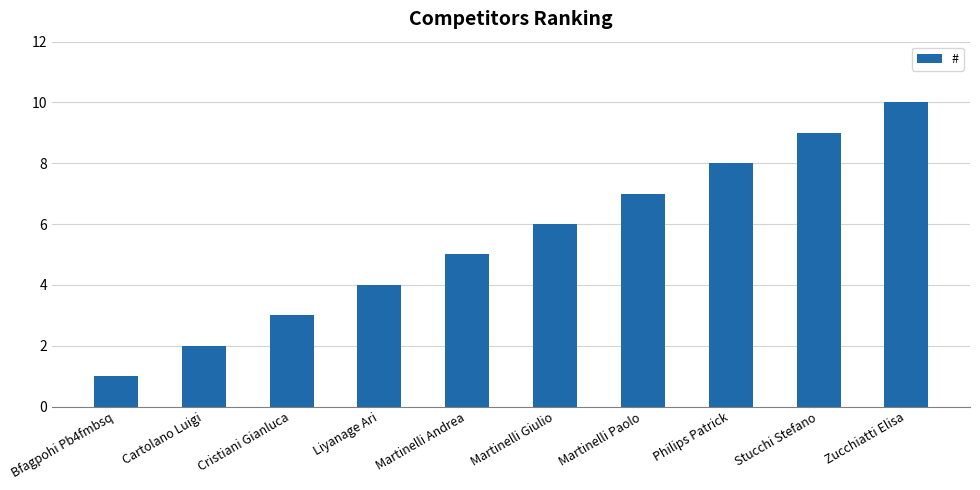

How many data points does each series have?

10